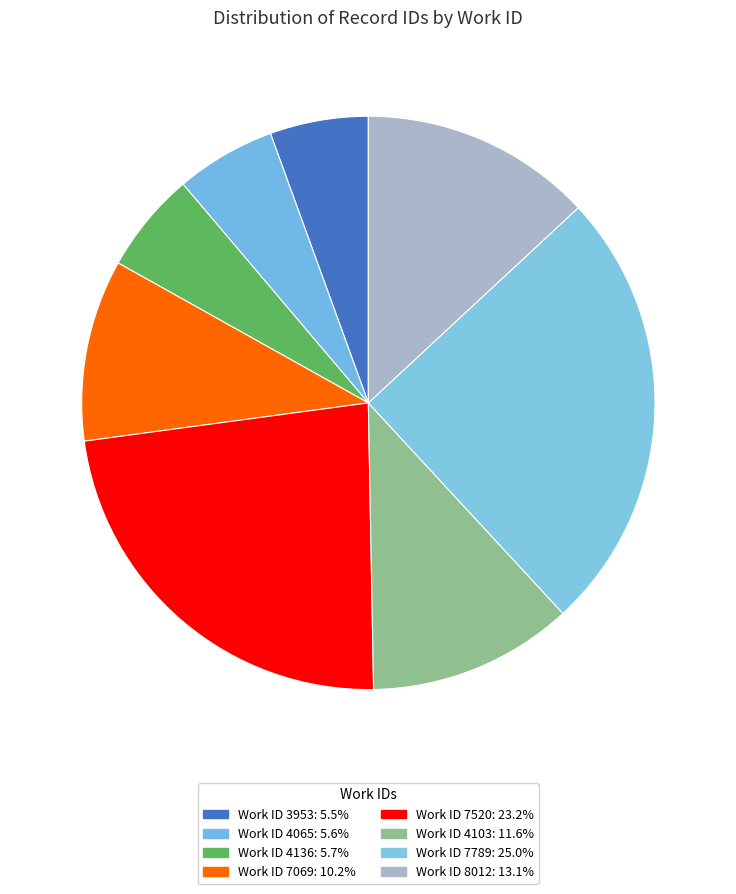

Count the number of slices in the pie.

8